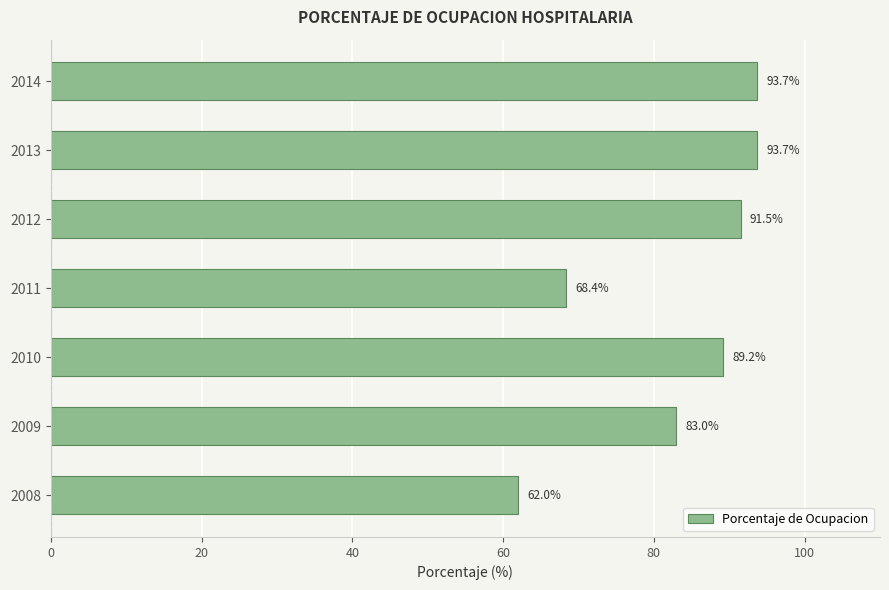

What is the minimum value shown in the chart?

62.0